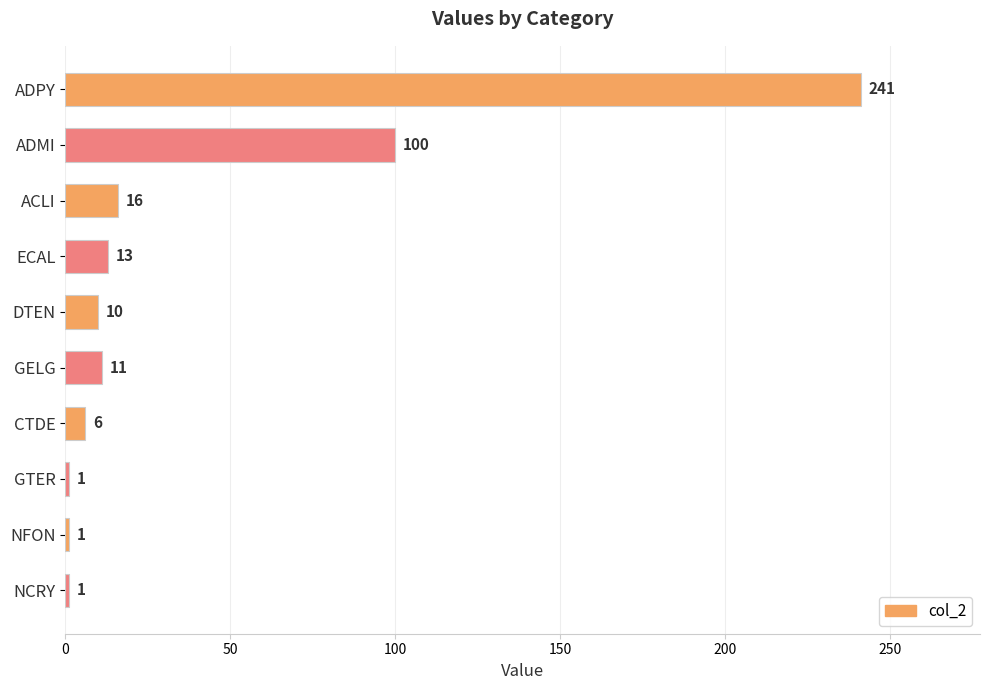

What is the difference between the second highest and minimum values?

99